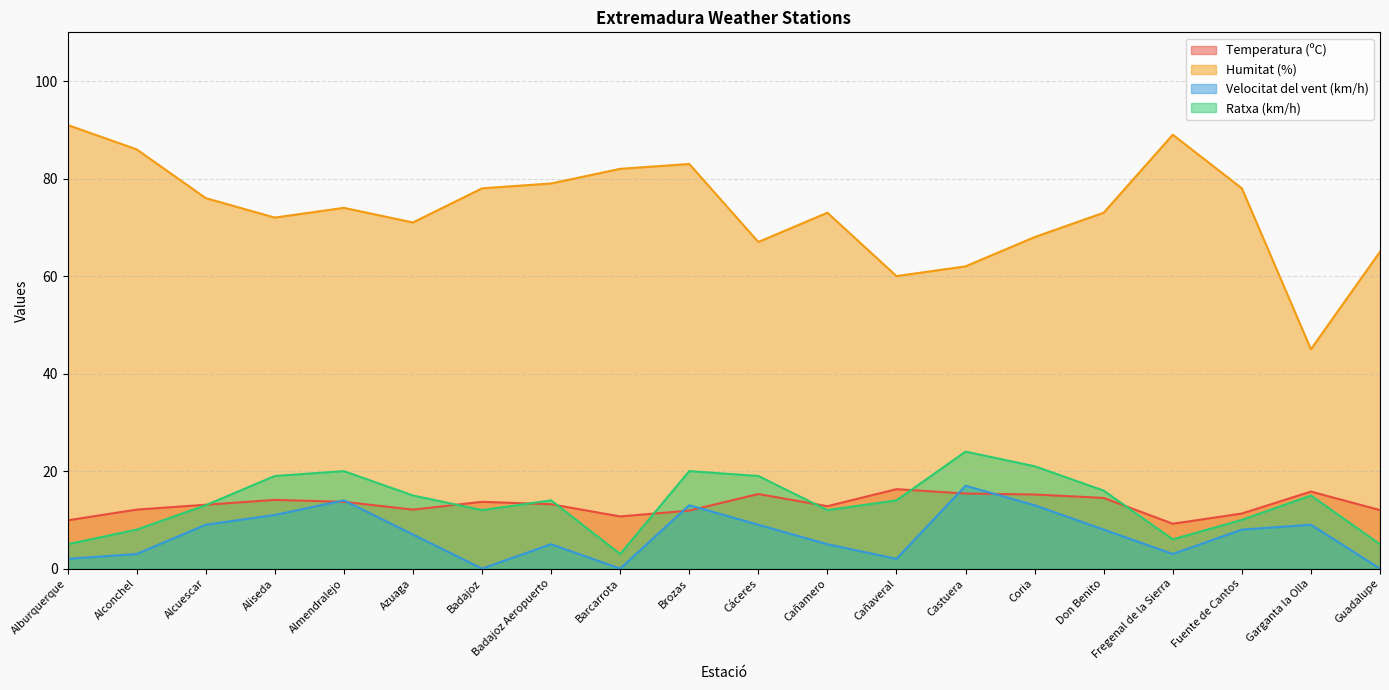

Rank the series by their maximum value, from lowest to highest.

Temperatura (ºC), Velocitat del vent (km/h), Ratxa (km/h), Humitat (%)